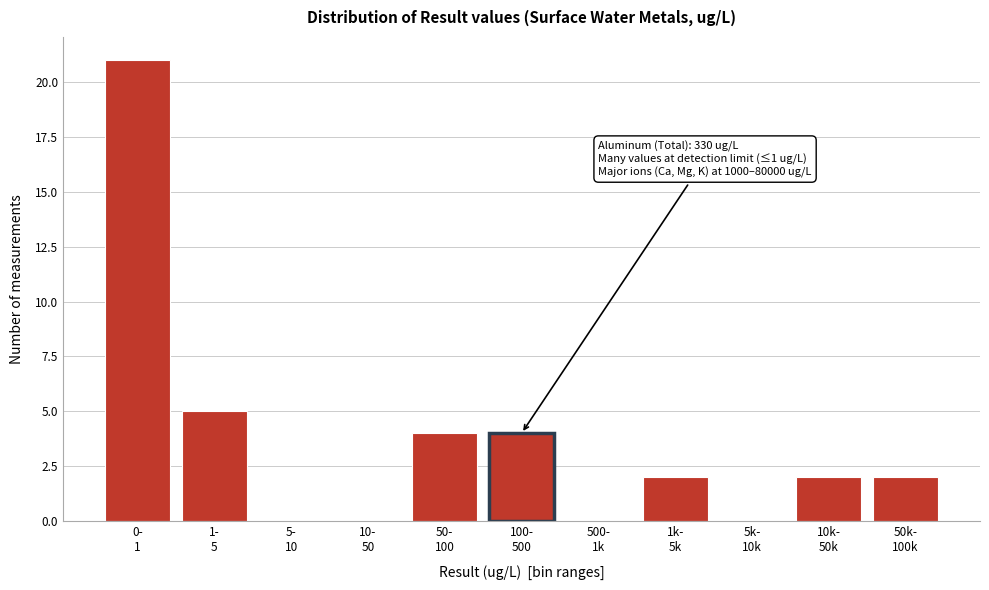

What is the maximum value shown in the chart?

21